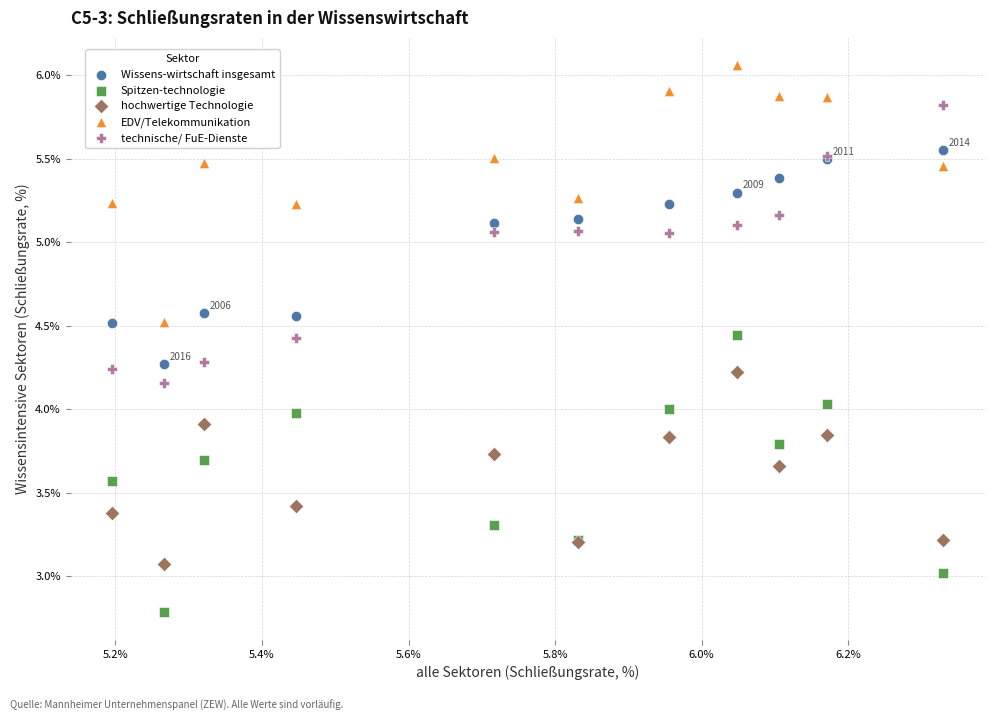

What is the X range (max minus min) for the scatter plot?

1.1